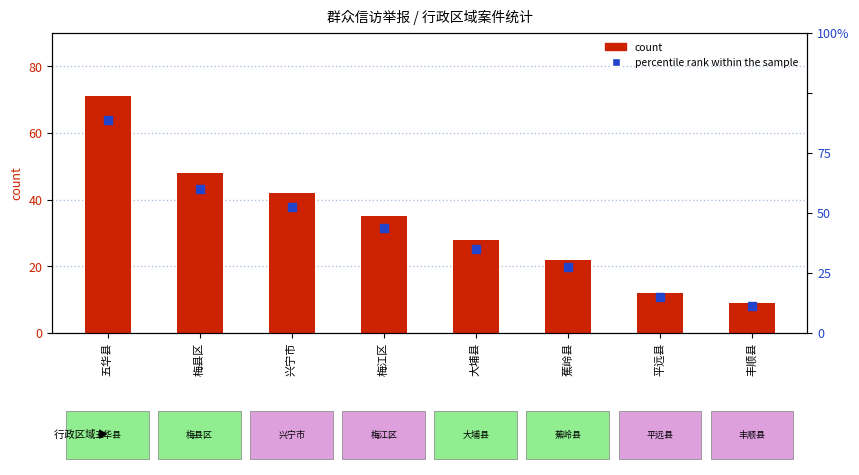

At which category is the sum across all series the highest?

五华县